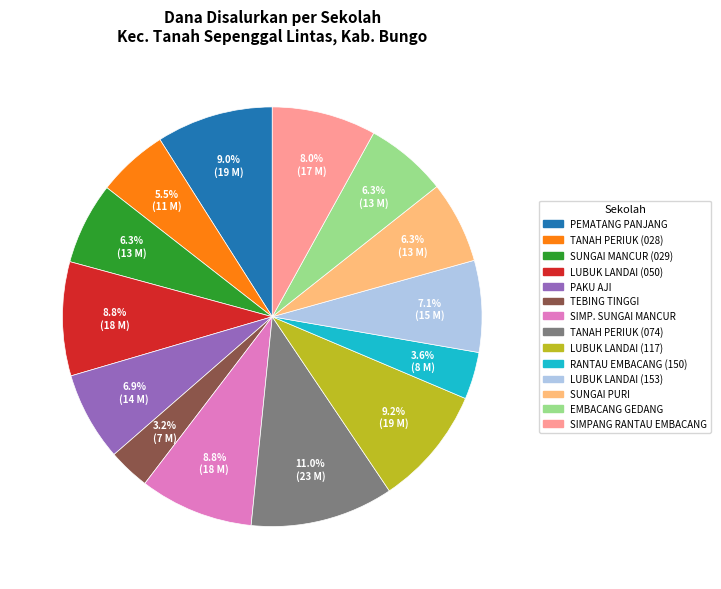

Count the number of slices in the pie.

14